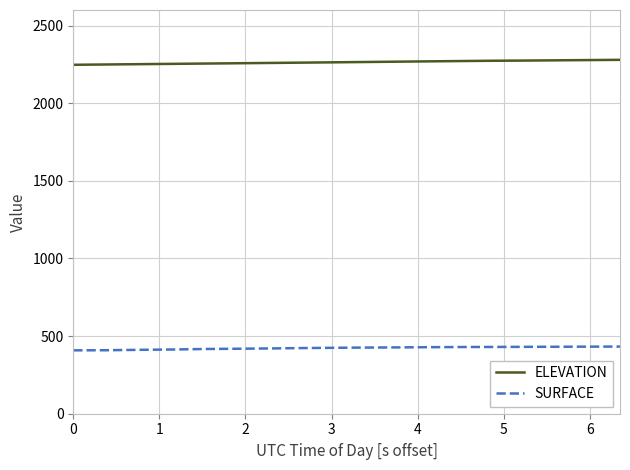

What is the minimum value shown in the chart?

408.2